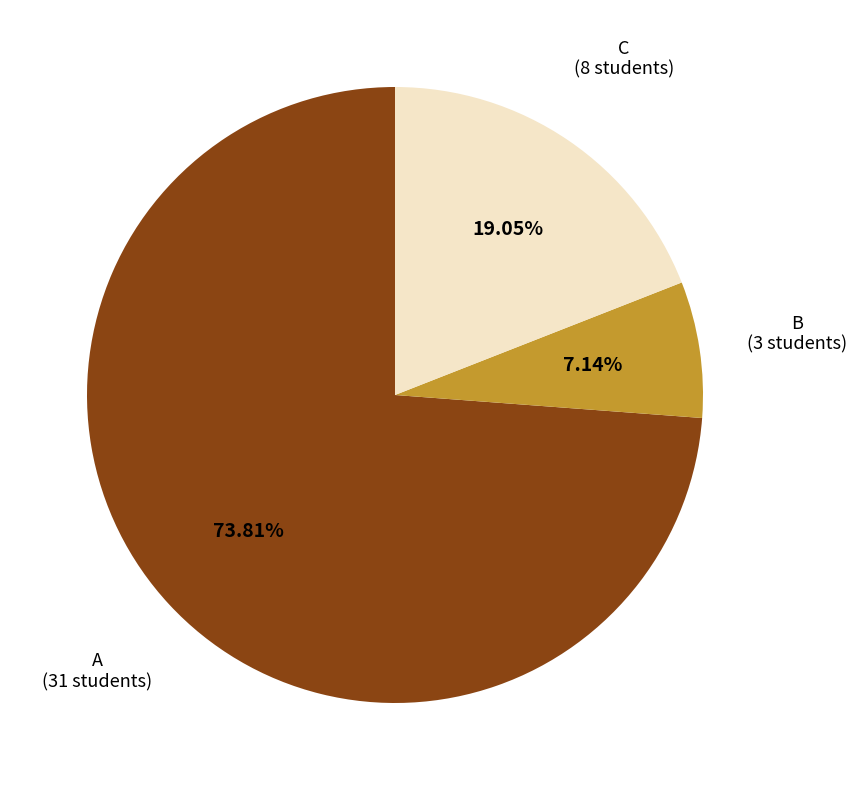

Is there any slice that represents more than half of the pie?

Yes